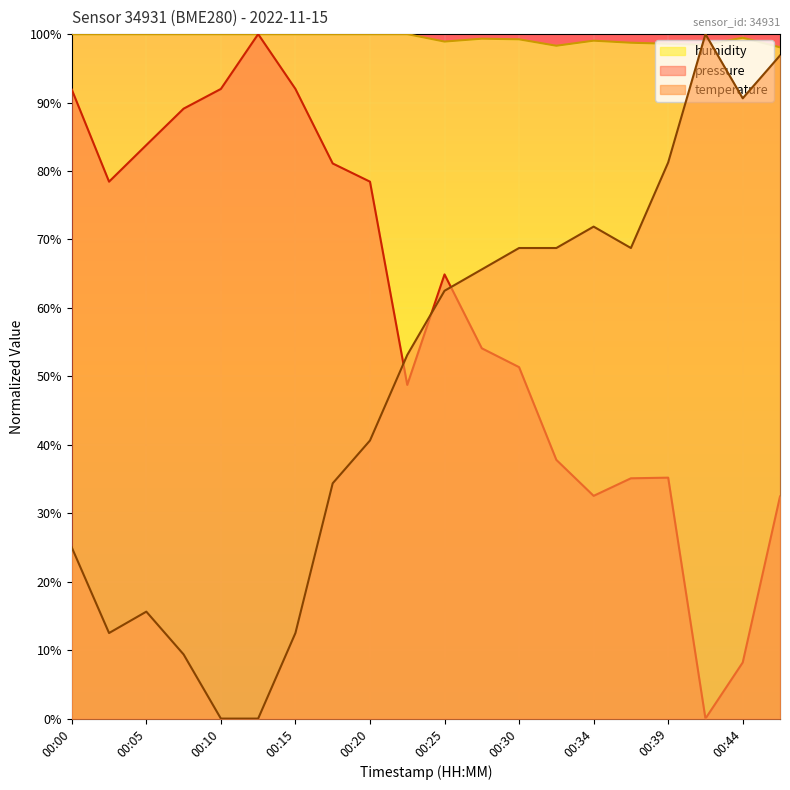

Which category has the lowest value across all series?

00:42